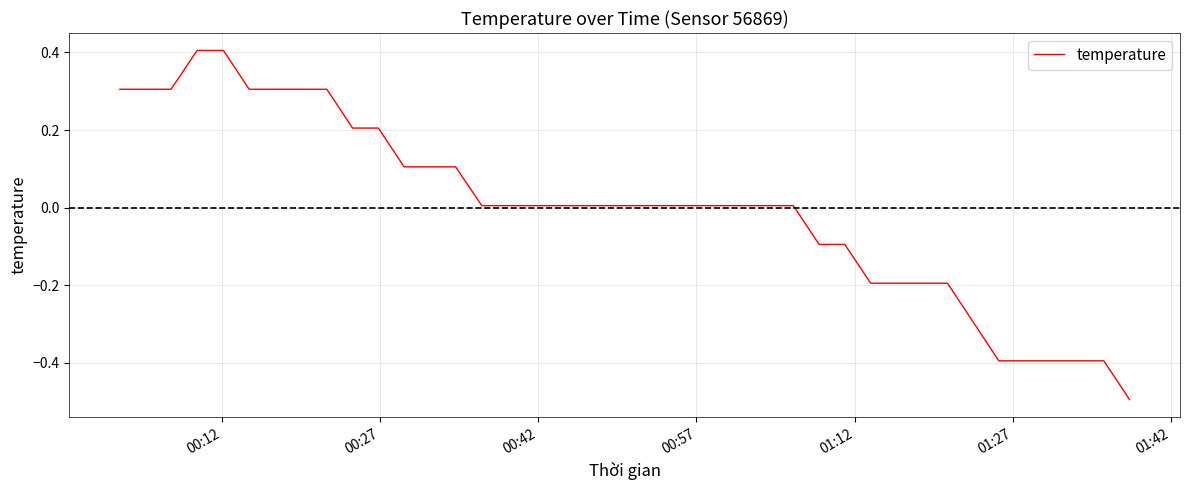

What is the maximum value shown in the chart?

0.4